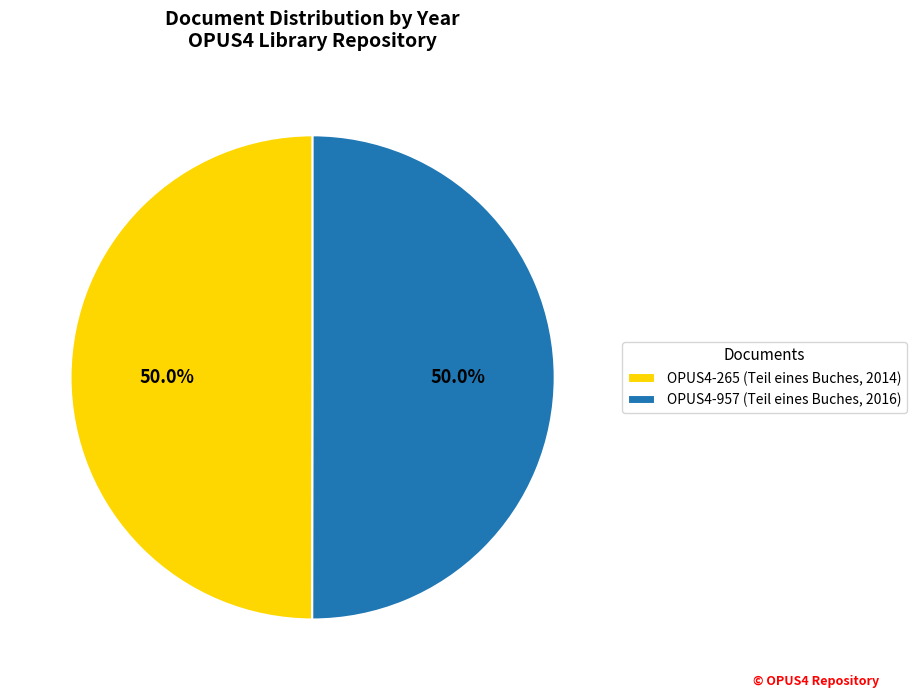

Combined, what portion of the pie is OPUS4-957 (Teil eines Buches, 2016) and OPUS4-265 (Teil eines Buches, 2014)?

100.0%